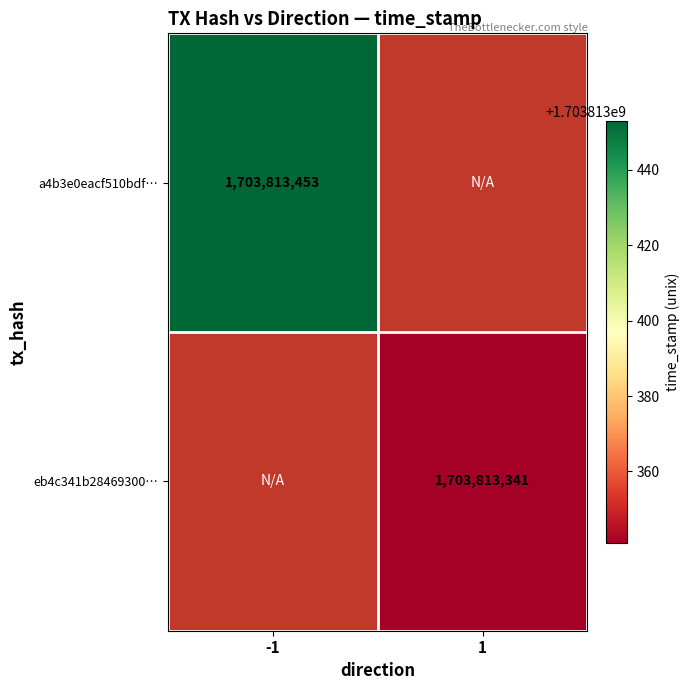

Reading left to right, extract all data points from this chart.

a4b3e0eacf510bdfb34ee3229c1fda49b8c17ba: 0=-1	1=1703813453
eb4c341b2846930e31413f4d44a62de186e4ed5: 0=1	1=1703813341